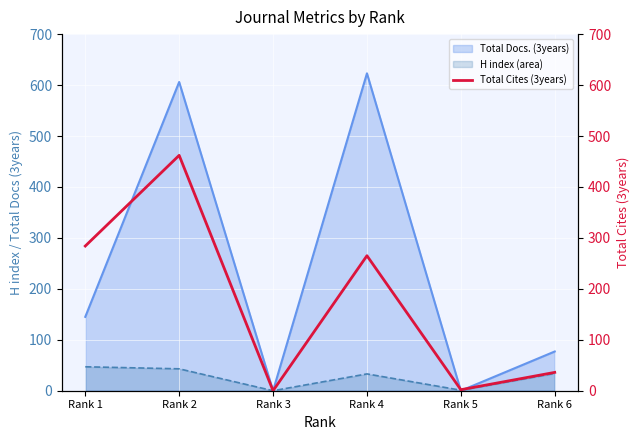

How many lines are shown in the chart?

1